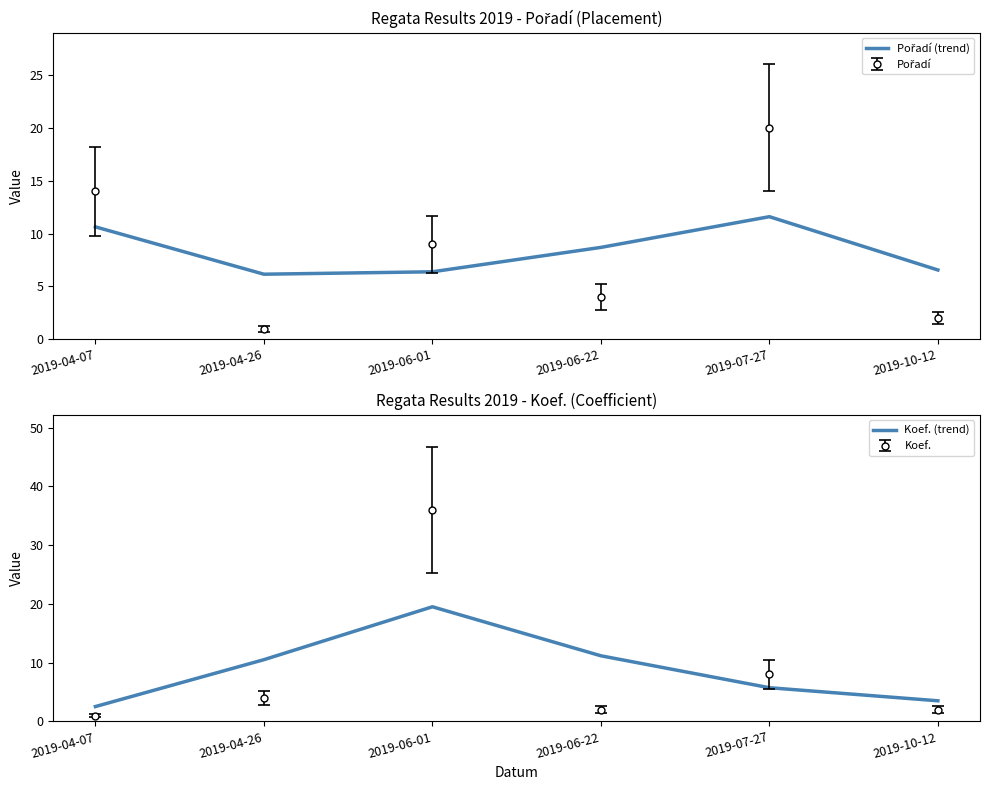

What is the difference between the Koef. (trend) values at 2019-06-22 and 2019-10-12?

7.7